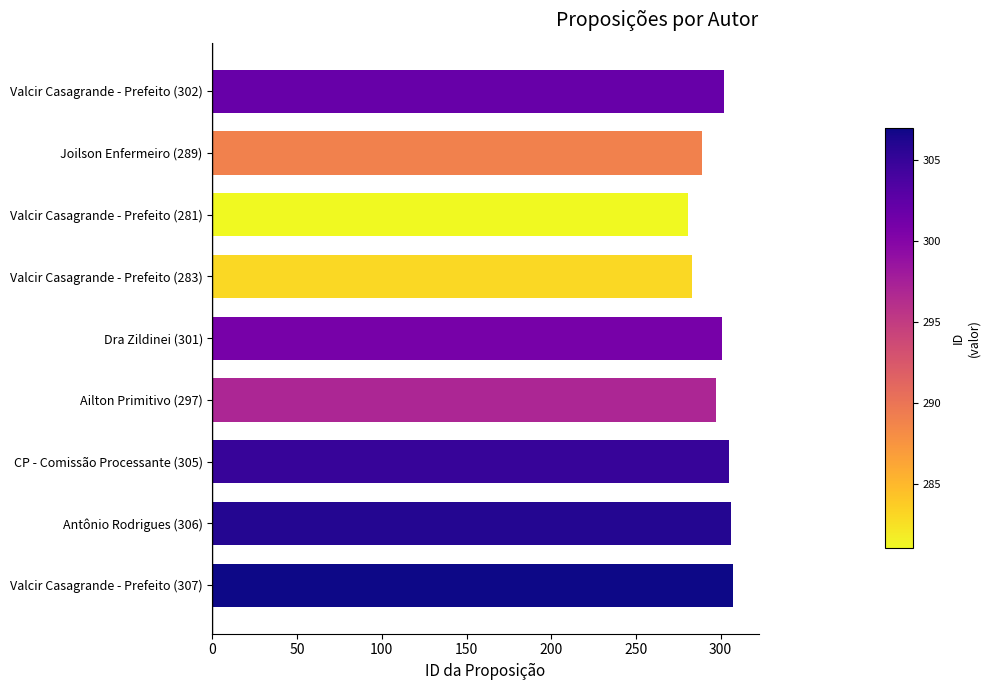

What is the ratio of the value at Valcir Casagrande - Prefeito (302) to the value at Joilson Enfermeiro (289)?

1.0